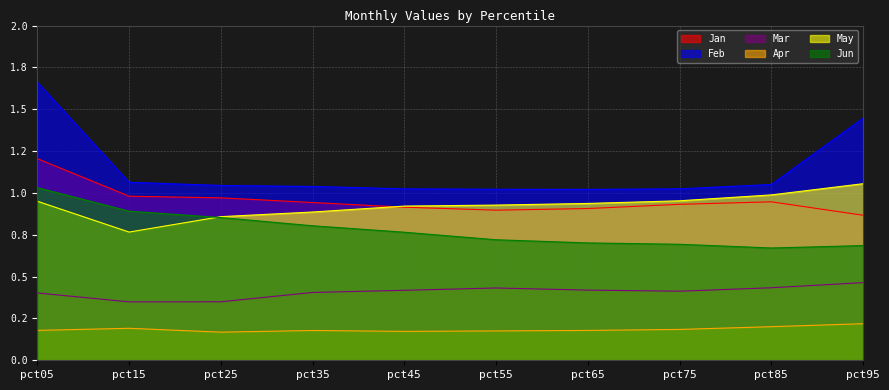

What is the average value of the May series?

0.9